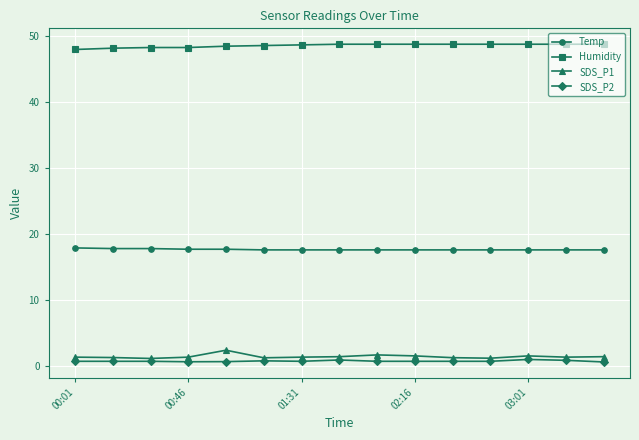

What is the value of the SDS_P1 point at the 2nd from the left?

1.3